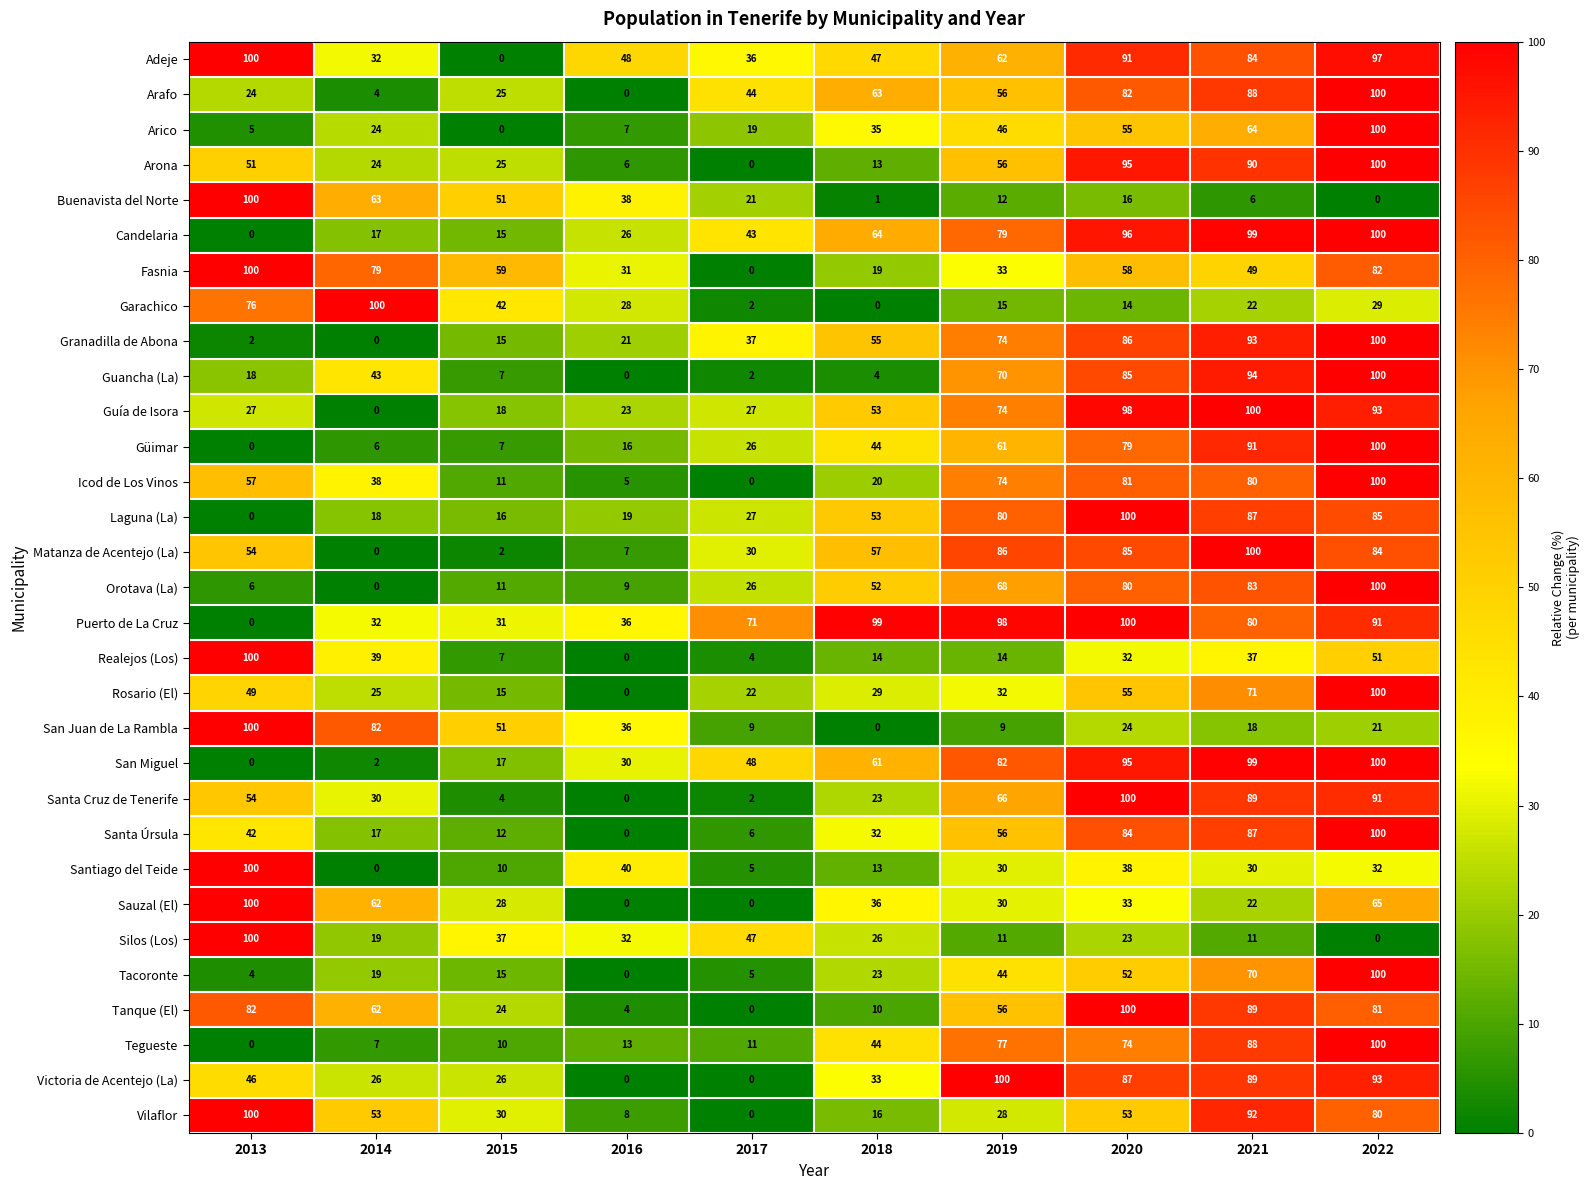

Which series has the largest total across all categories?

Puerto de La Cruz